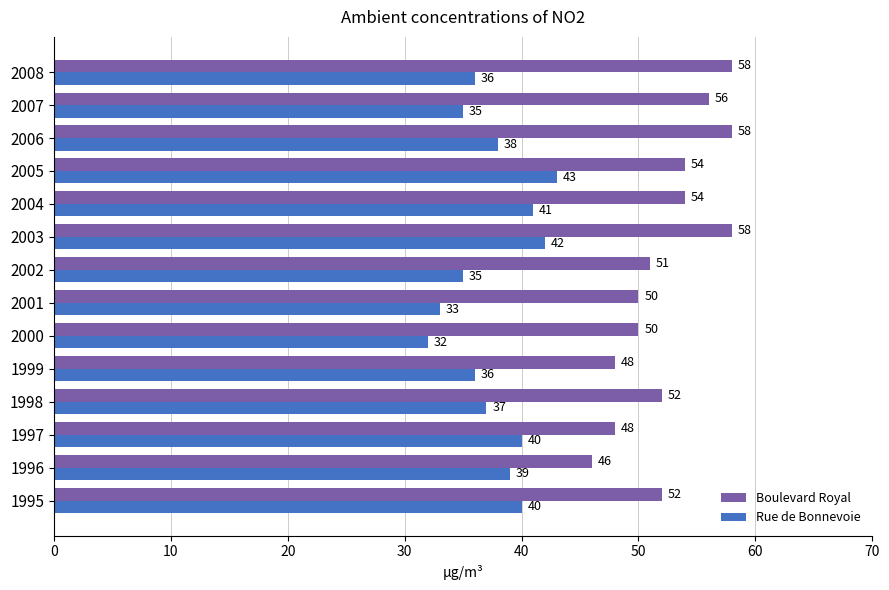

Is it true that Rue de Bonnevoie equals 39 at 1996?

True